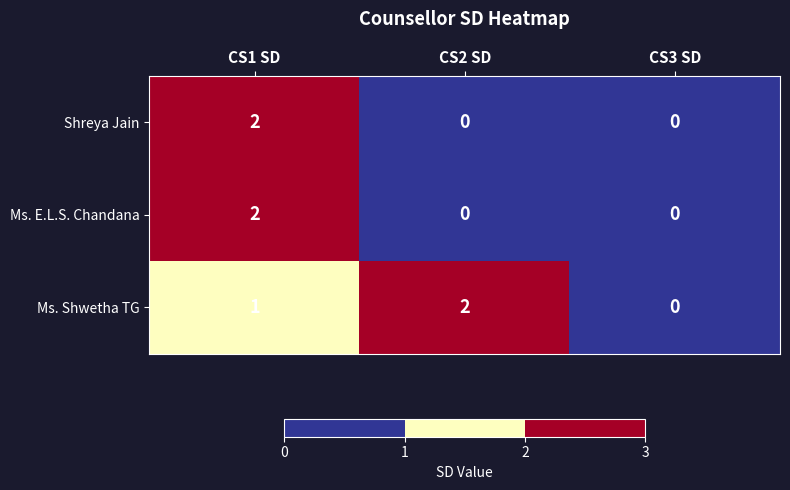

Between CS2 SD and CS3 SD, which series saw the biggest shift?

Ms. Shwetha TG